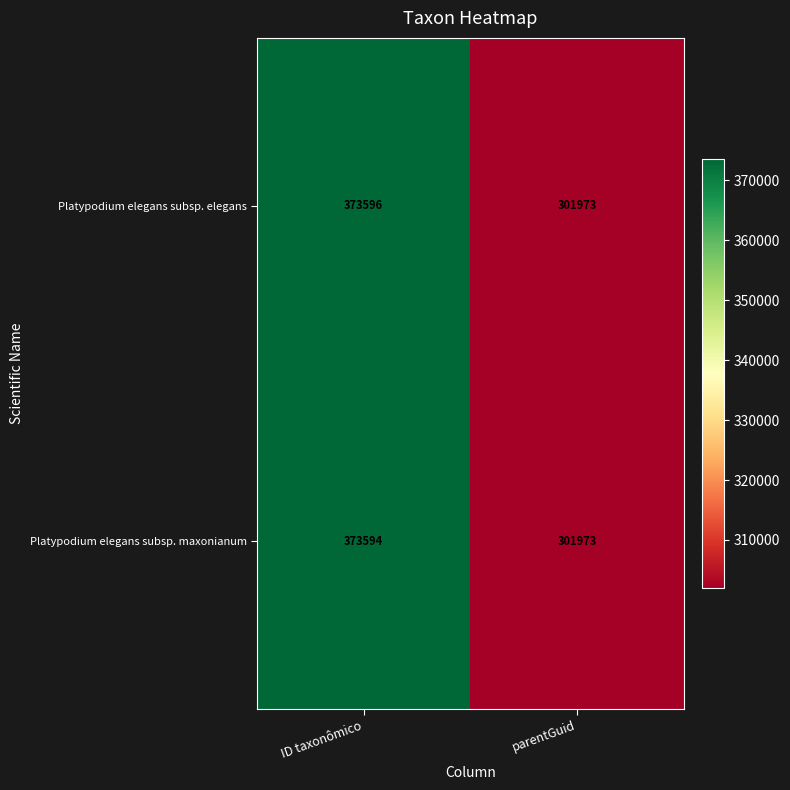

Which series has the widest spread of values?

Platypodium elegans subsp. elegans